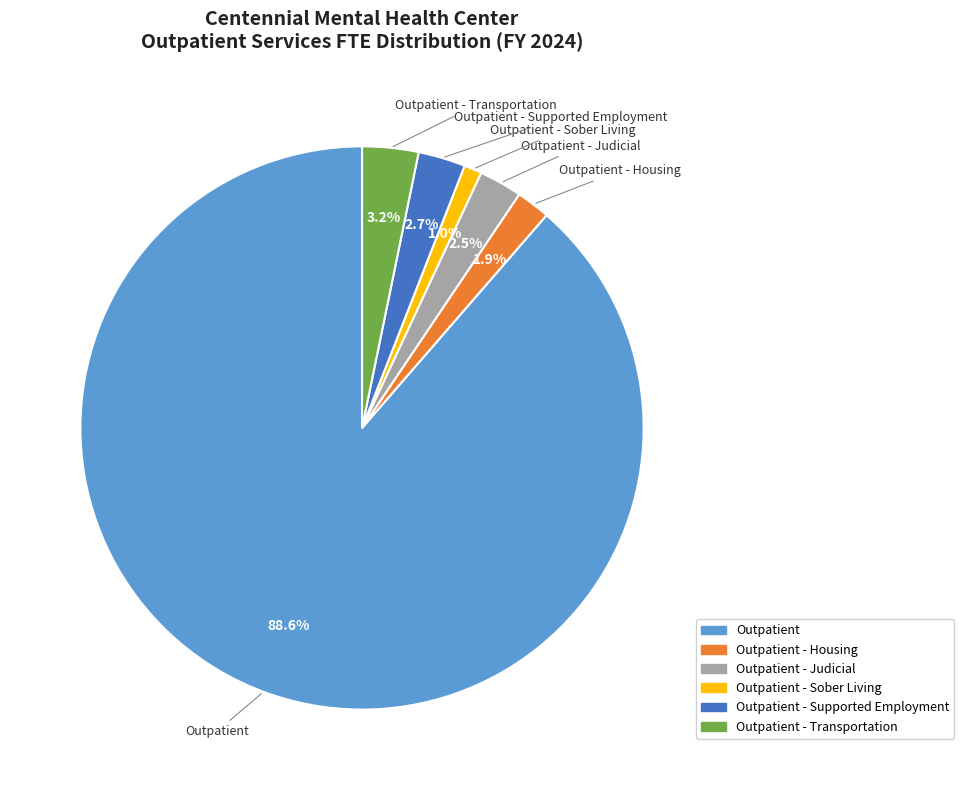

Count the number of slices in the pie.

6